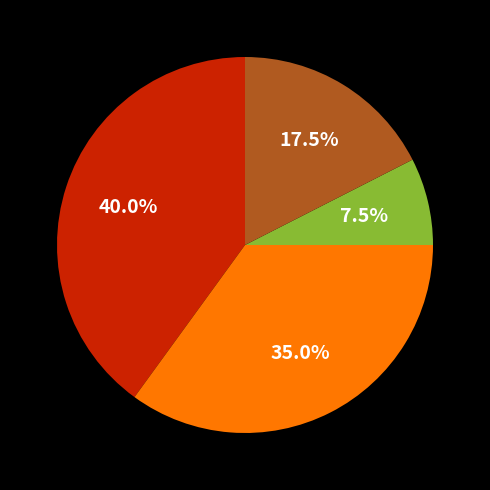

Is there any slice that represents more than half of the pie?

No